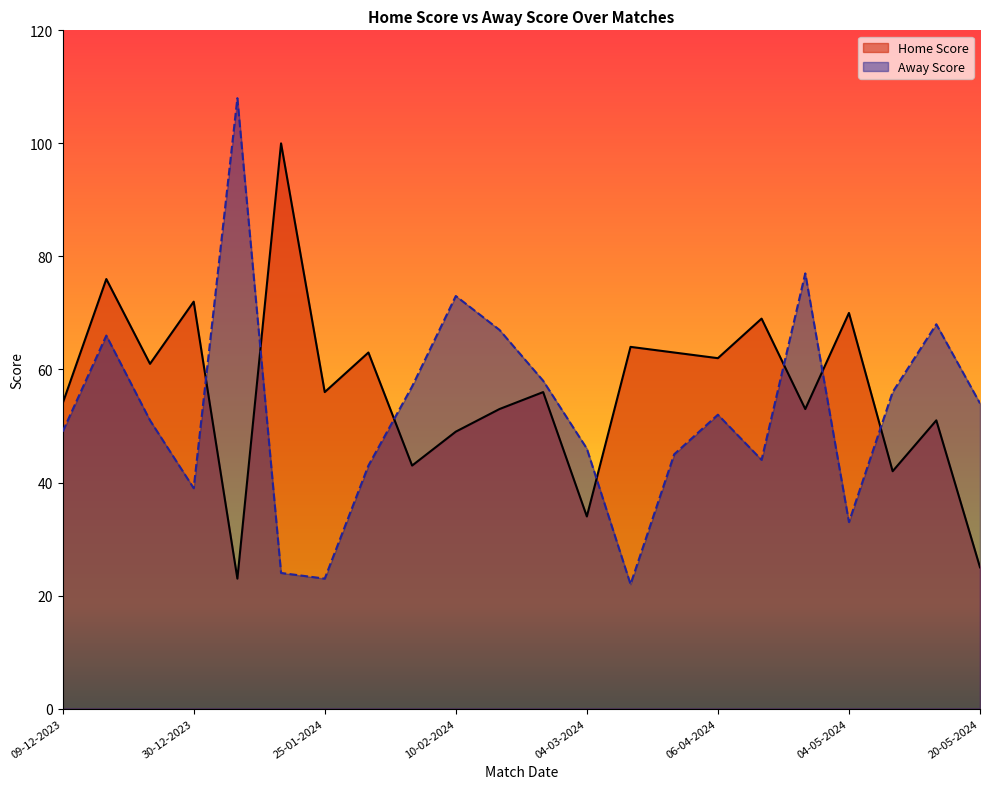

What is the difference between the maximum and minimum values in the Home Score series?

77